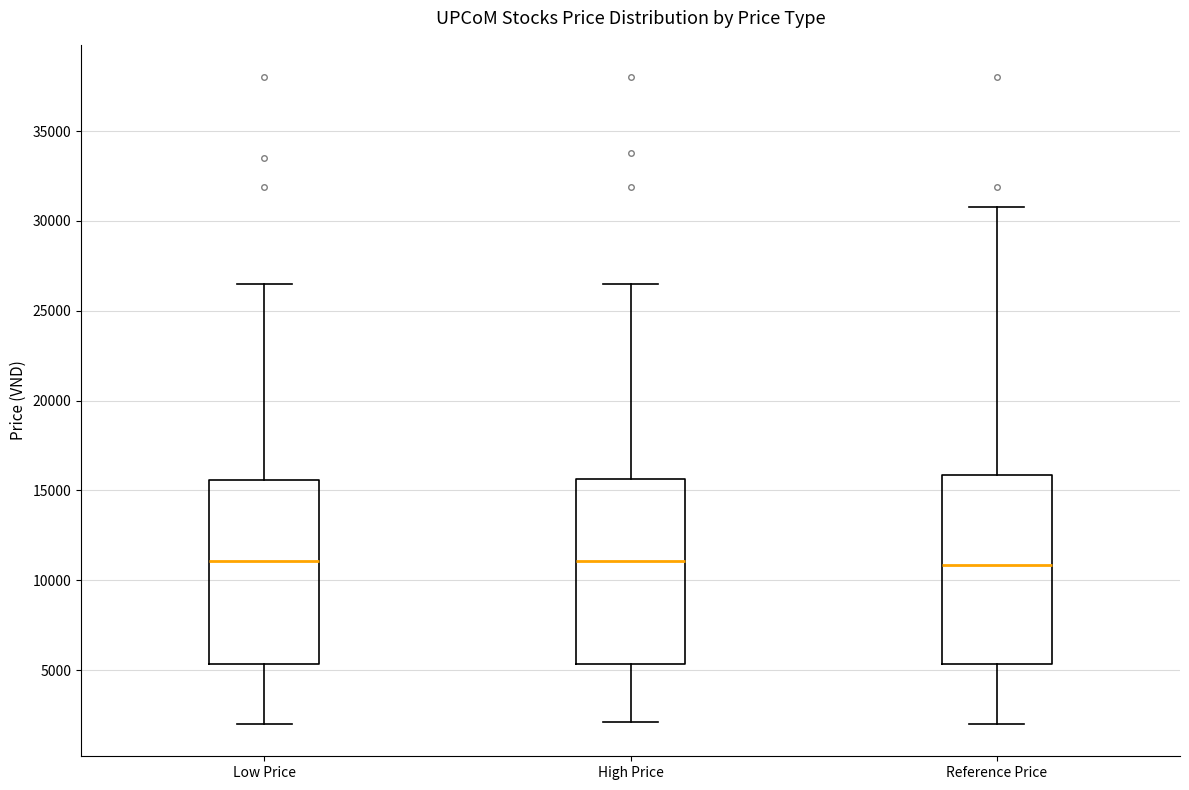

Reading left to right, read every box against the y-axis: the position of its median line, the range the box covers, and the ends of its whiskers. The values are not printed on the chart, so give them approximately, as read against the axis.

Low Price: median 11000, box 5500 to 15500, whiskers 2000 to 26500
High Price: median 11000, box 5500 to 15500, whiskers 2000 to 26500
Reference Price: median 11000, box 5500 to 16000, whiskers 2000 to 31000